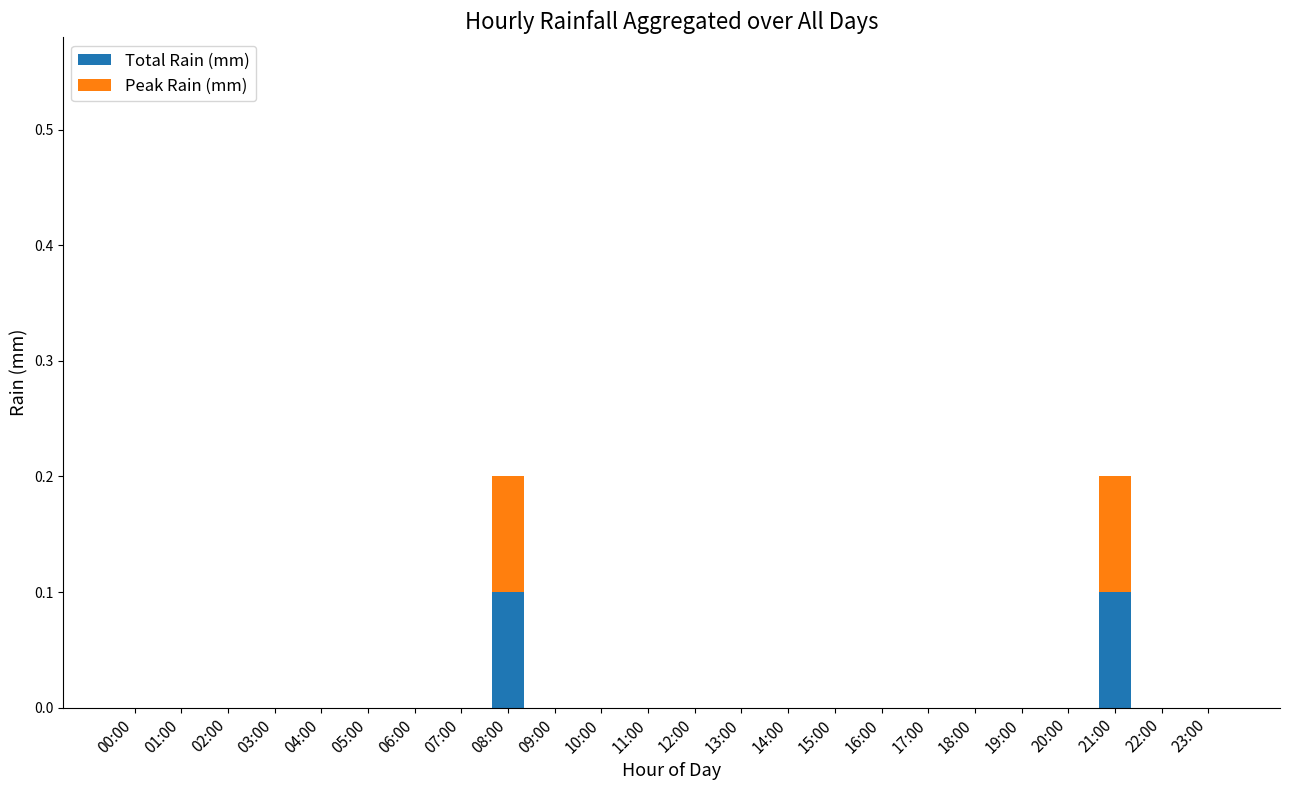

What is the sum of all Total Rain (mm) values?

0.2